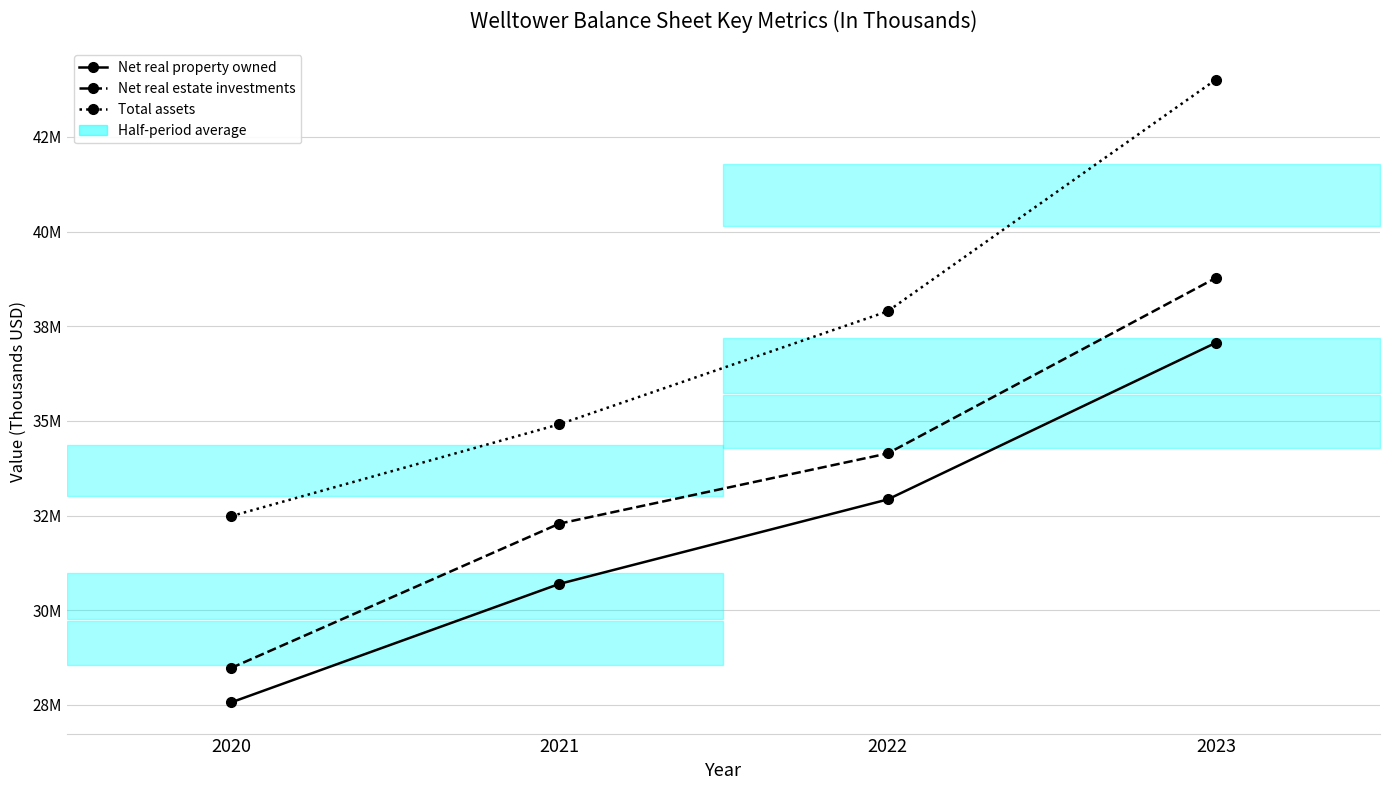

At which category does the chart reach its minimum across all series?

2020